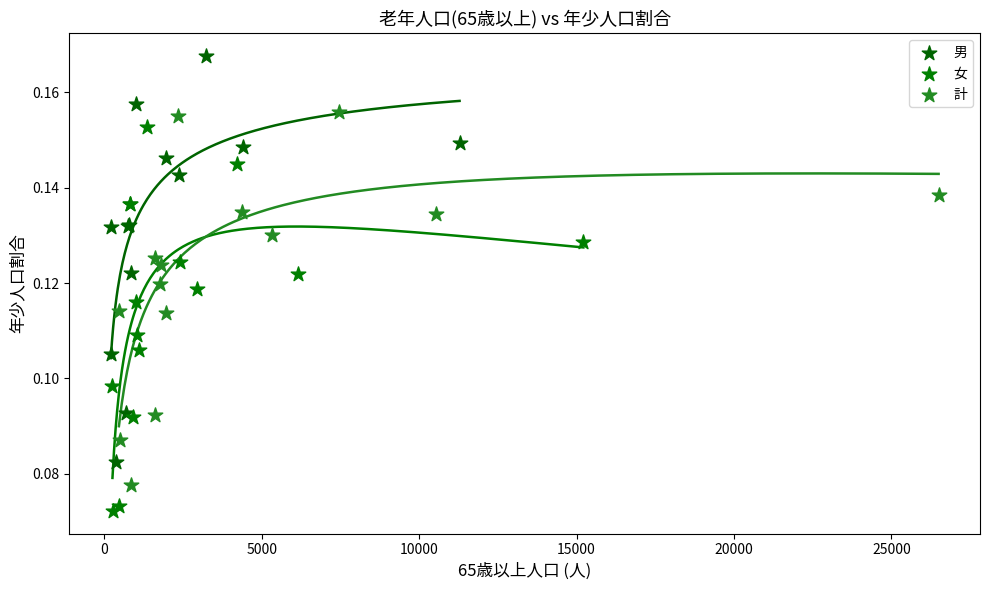

Which series reaches the maximum Y coordinate?

男